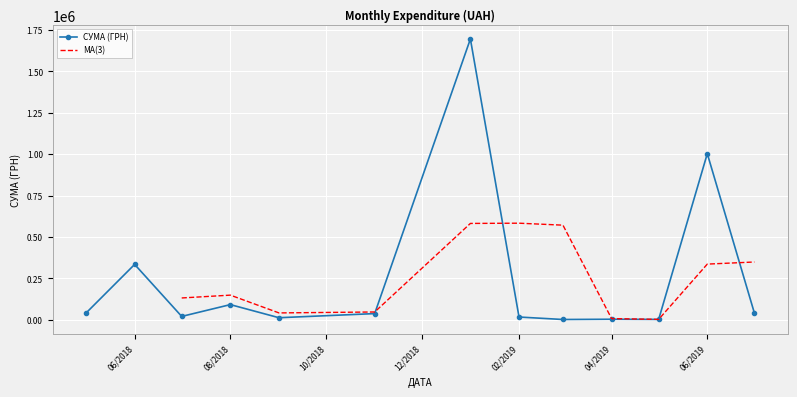

Where is СУМА (ГРН) nearest to the value 848415?

06/2019